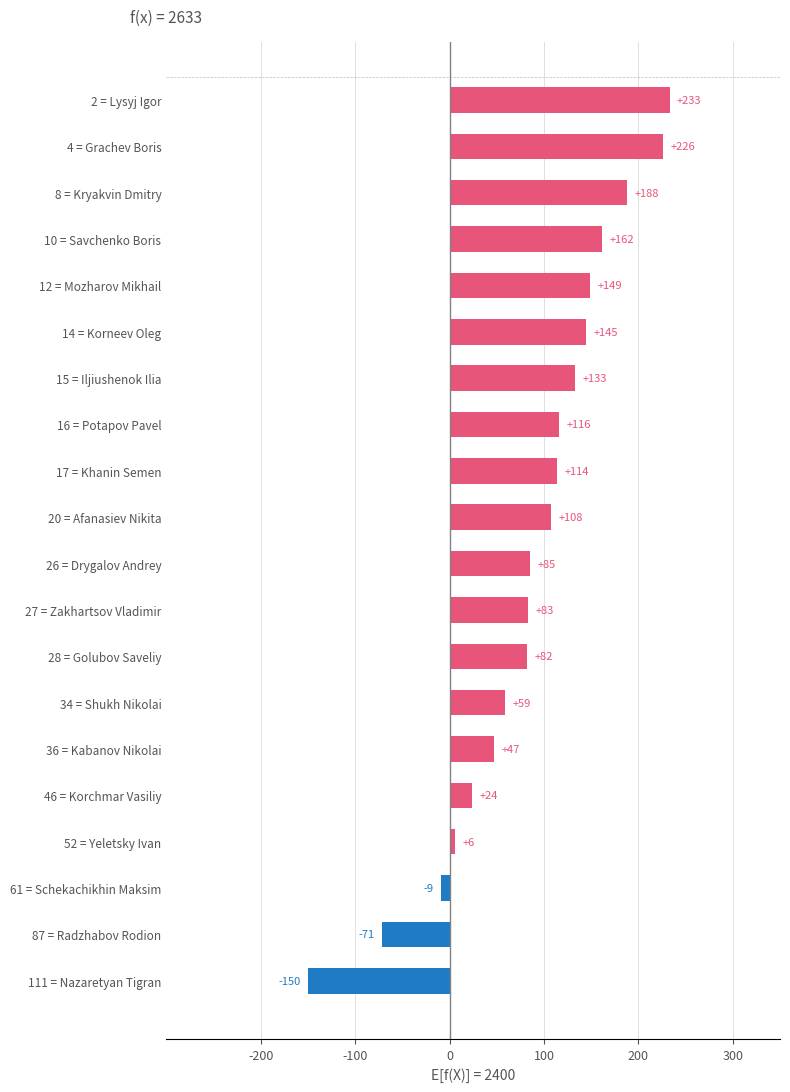

Read the value at 12 = Mozharov Mikhail, to the nearest 10.

150